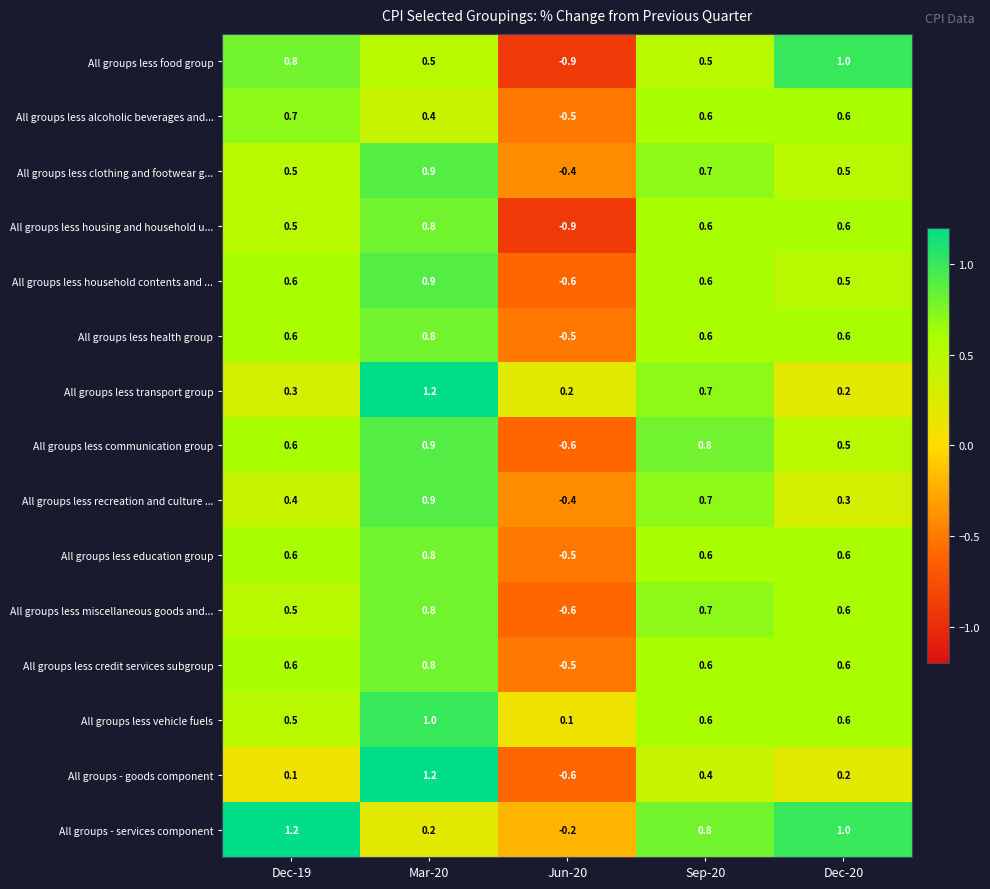

At which label does All groups less recreation and culture ... first exceed 0?

Dec-19